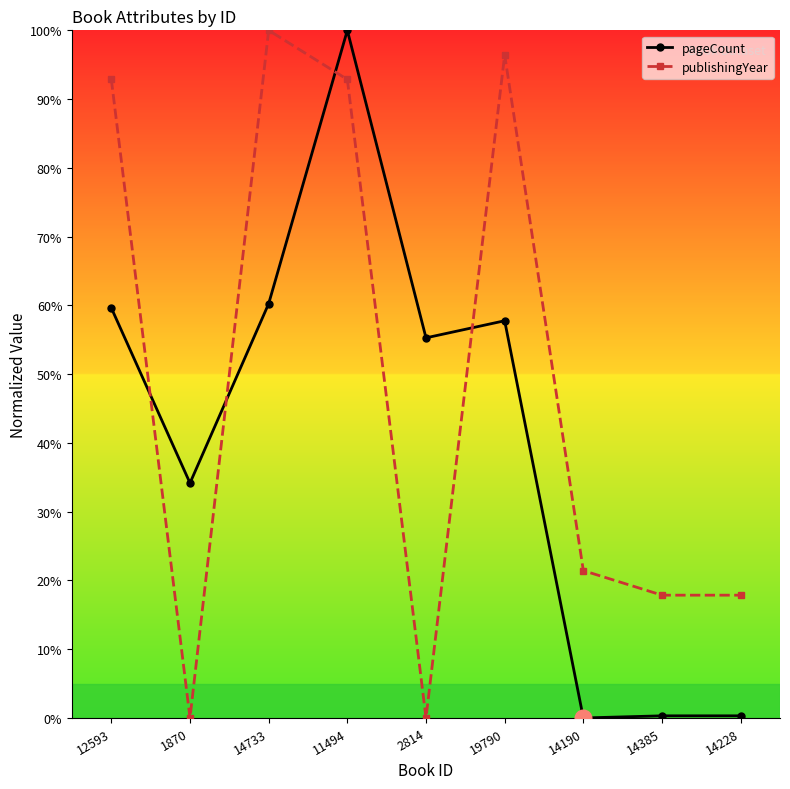

Does the chart have visible grid lines?

No